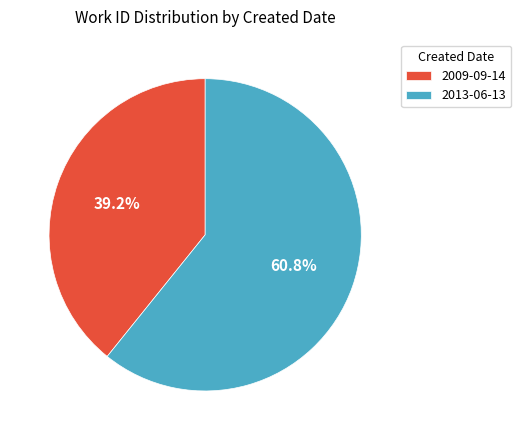

To the nearest percent, what is the average slice percentage?

50%